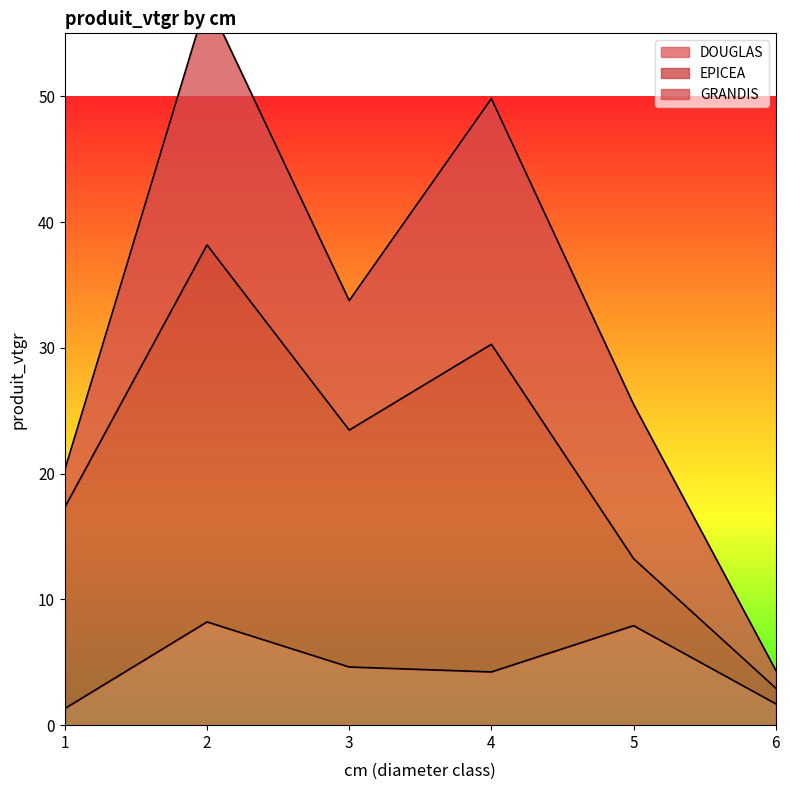

What is the highest value of the GRANDIS series?

19.5